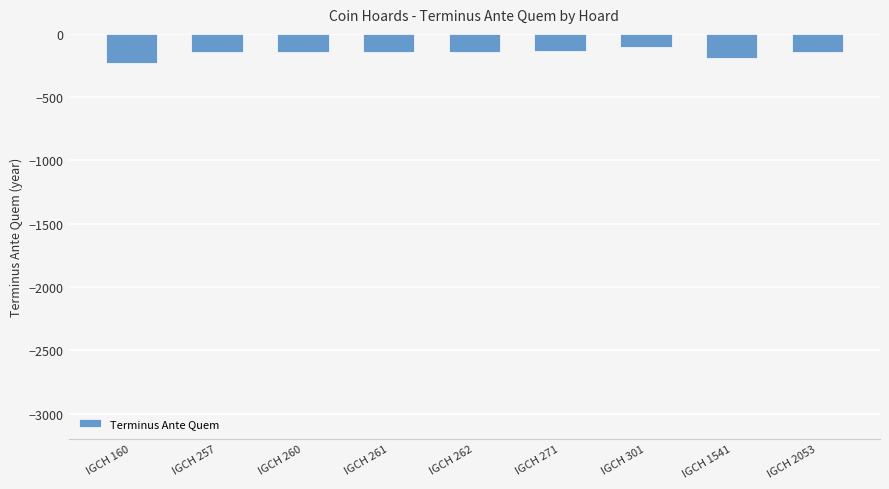

What is the sum of all values?

-1382